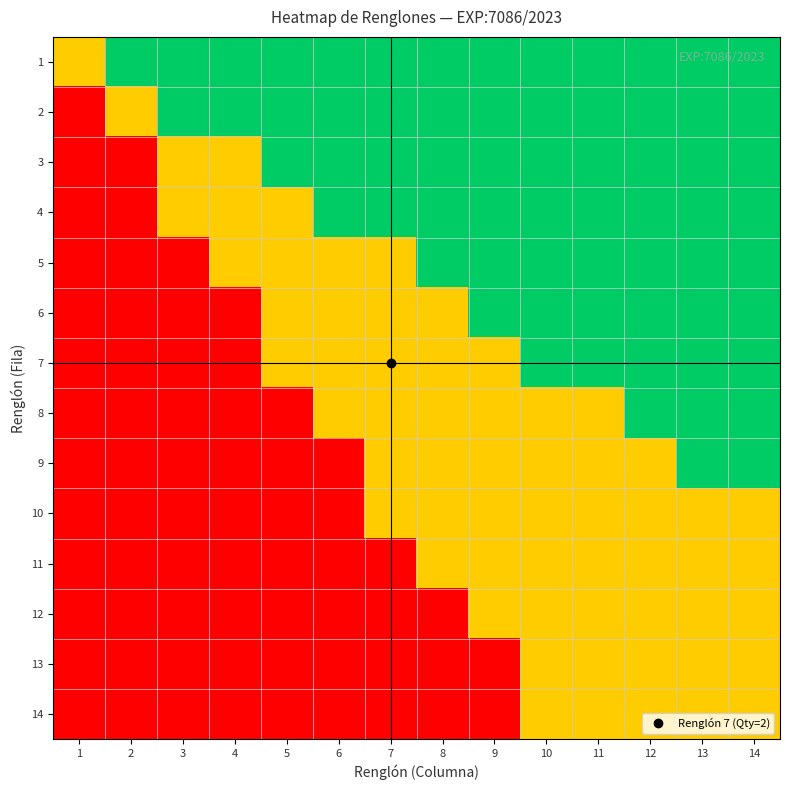

Rank the series at 5 from highest to lowest value.

1, 2, 3, 4, 5, 6, 7, 8, 9, 10, 11, 12, 13, 14